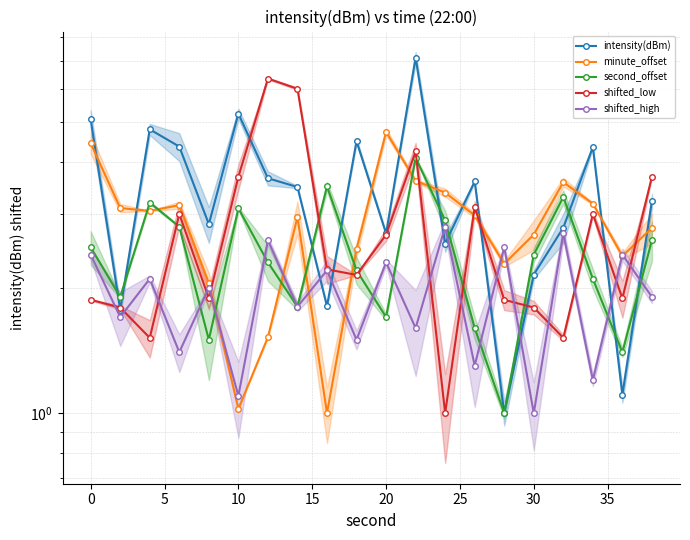

What are all the series names shown in the legend?

intensity(dBm), minute_offset, second_offset, shifted_low, shifted_high